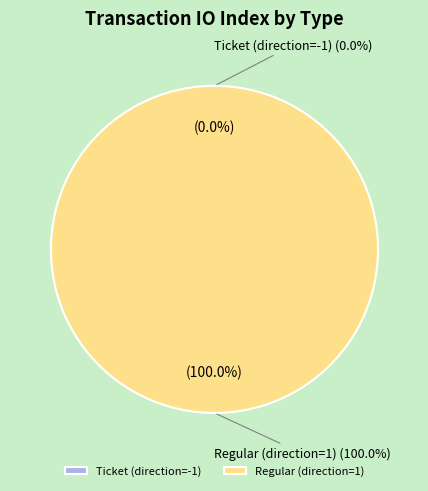

What portion of the pie excludes Ticket (direction=-1)?

100.0%